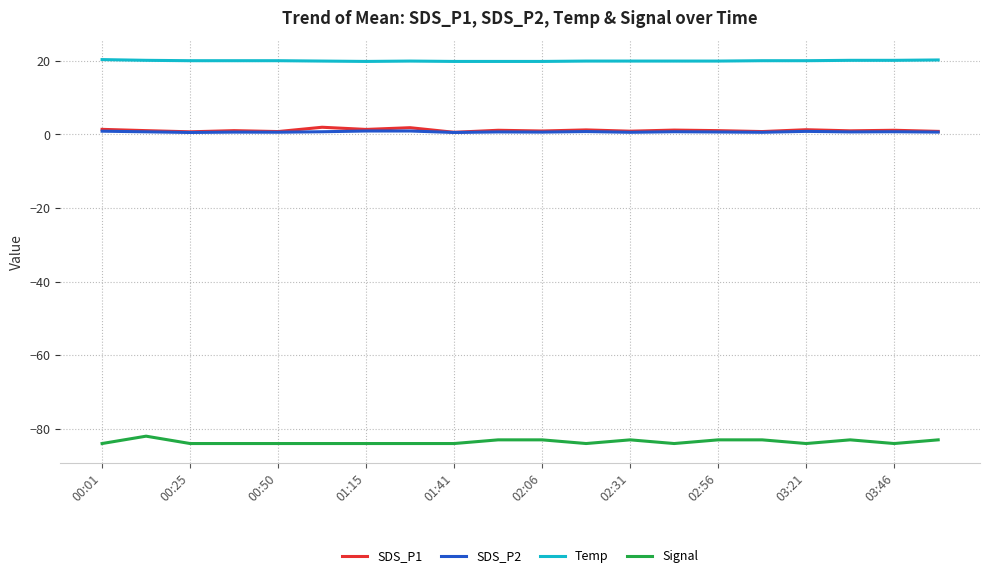

Is this an area chart (filled region under the line)?

No